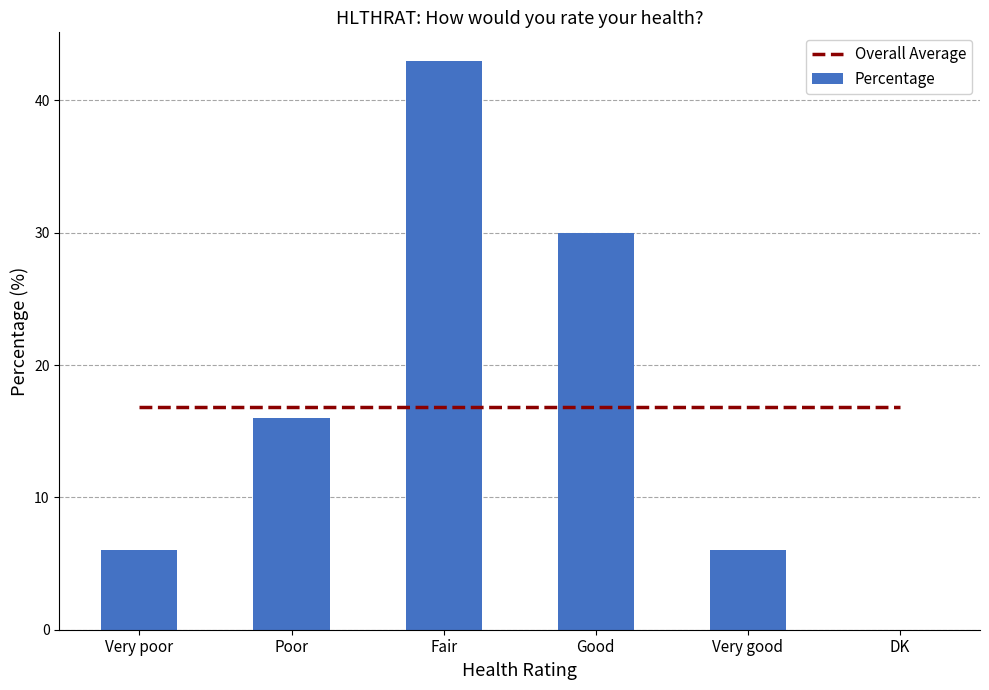

At which category is the sum across all series the highest?

Fair